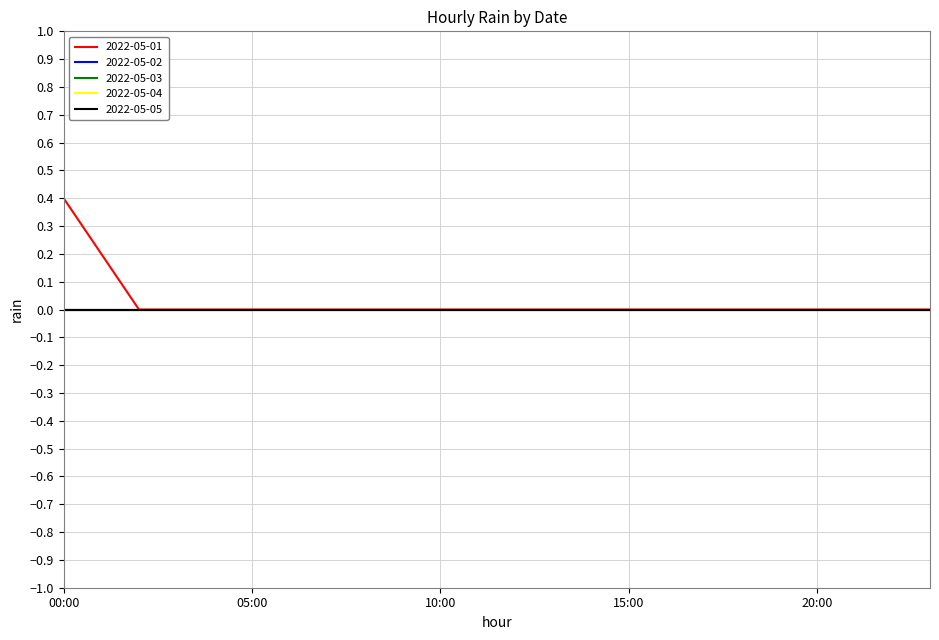

Which series has the largest range (max minus min)?

2022-05-01